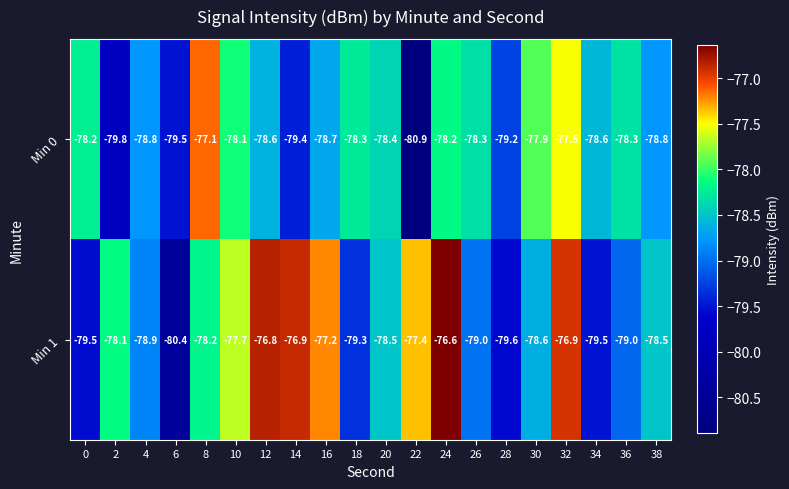

Where is Min 0 nearest to the value -79?

4